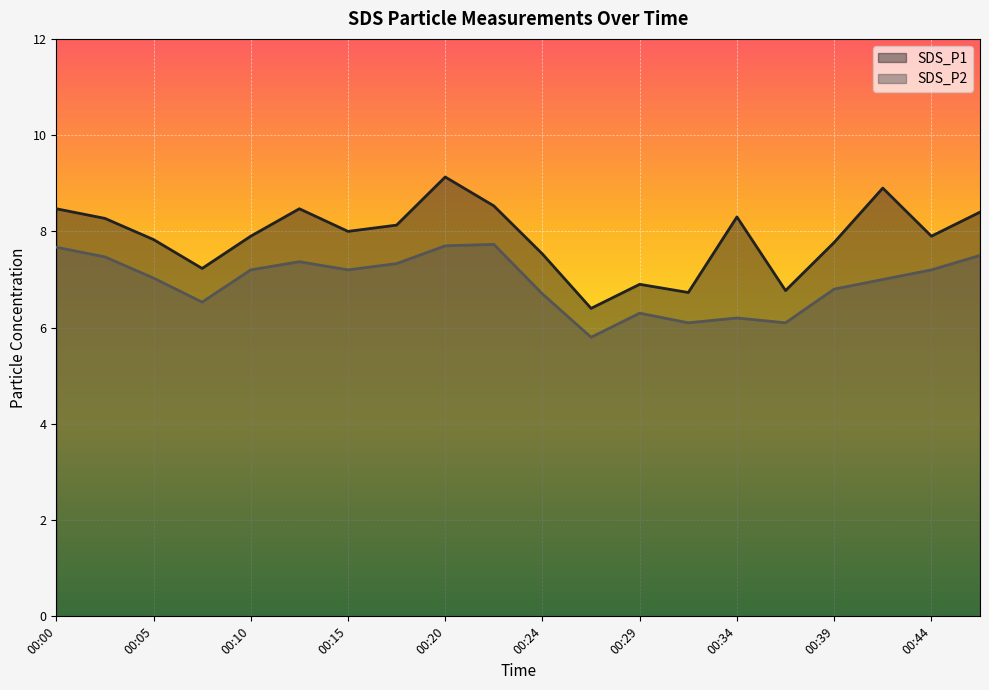

True or false: SDS_P2 and SDS_P1 intersect in this chart.

False